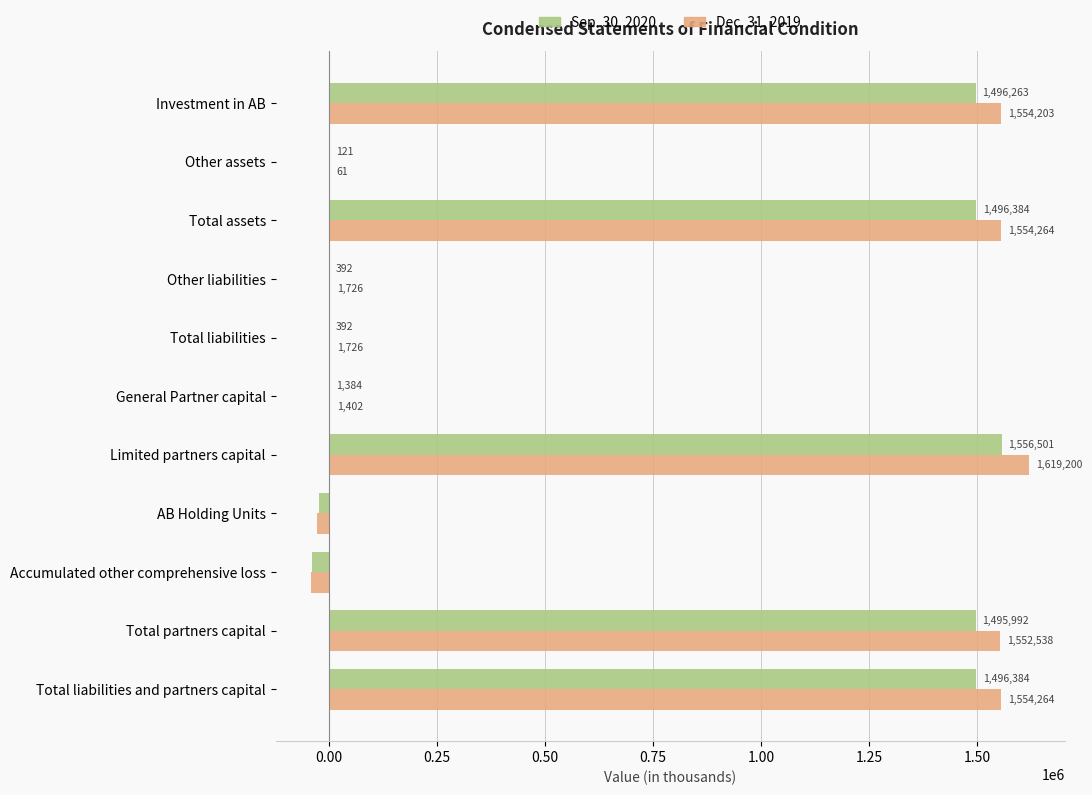

Read the Sep. 30, 2020 value at Total partners capital, to the nearest 50.

1496000